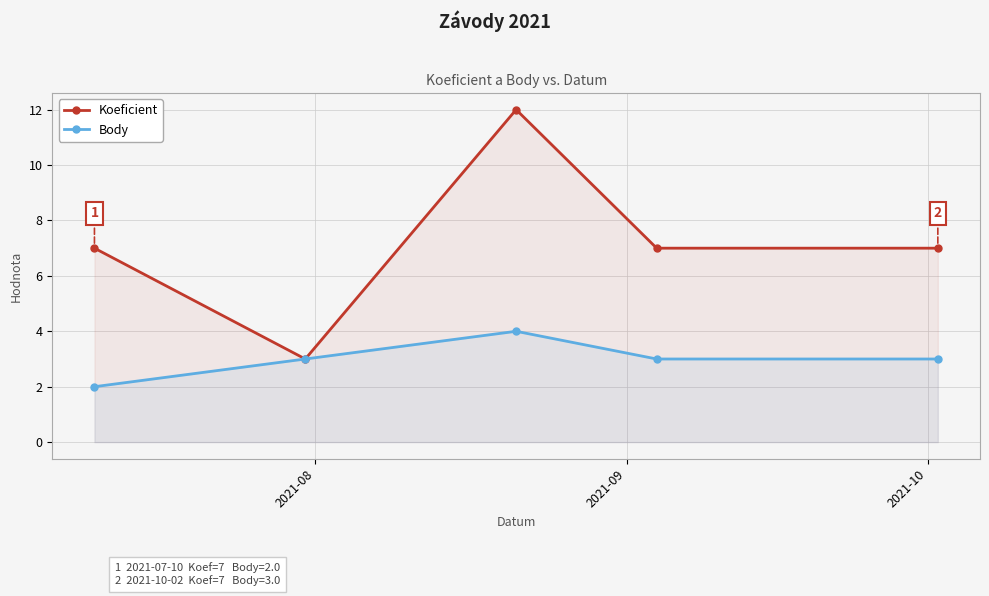

What is the smallest value displayed?

2